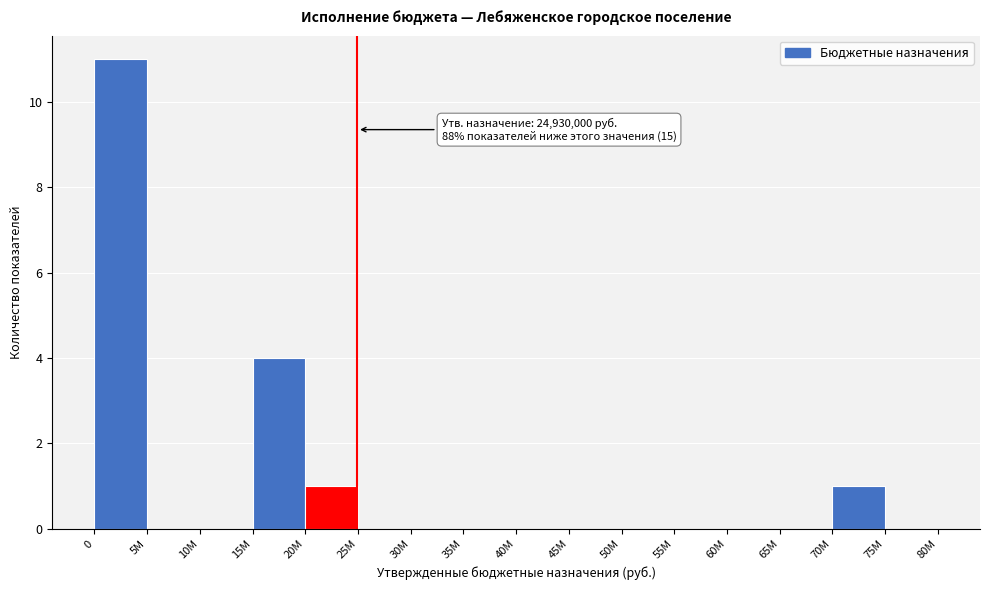

Reading right to left, list all the values displayed in this chart.

75M=0	70M=1	65M=0	60M=0	55M=0	50M=0	45M=0	40M=0	35M=0	30M=0	25M=0	20M=1	15M=4	10M=0	5M=0	0=11